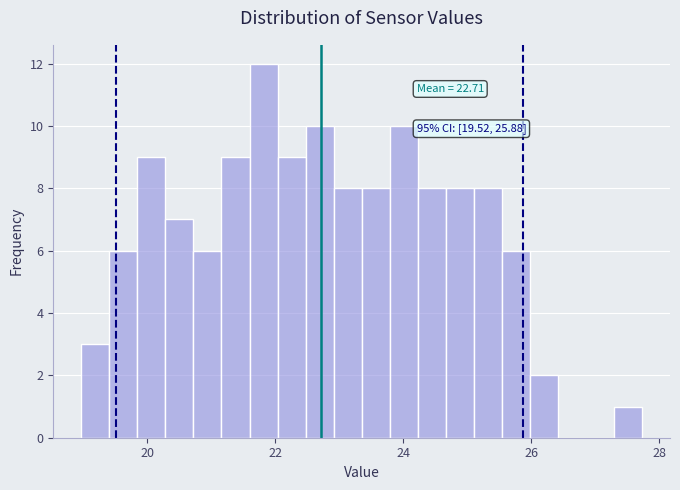

Around what value on the x-axis is the tallest bar? Give the approximate position of its centre, as read against the axis.

21.8